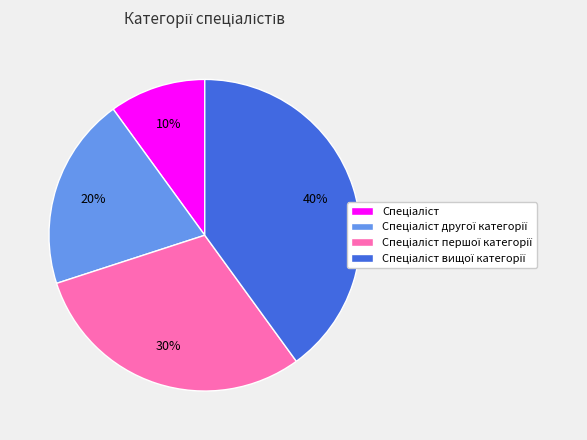

To the nearest percent, what is the average slice percentage?

25%